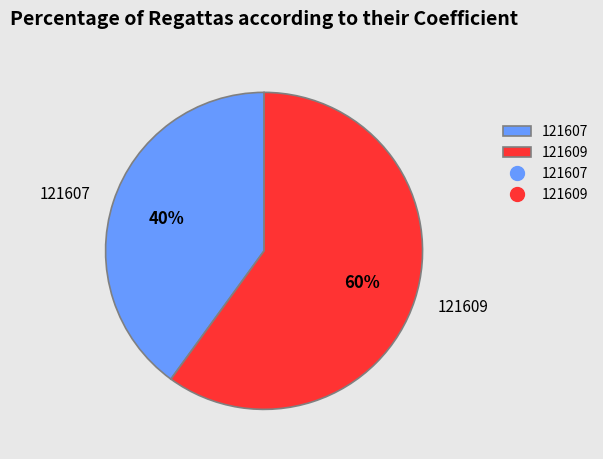

True or false: 121607 accounts for 40% of the total.

True